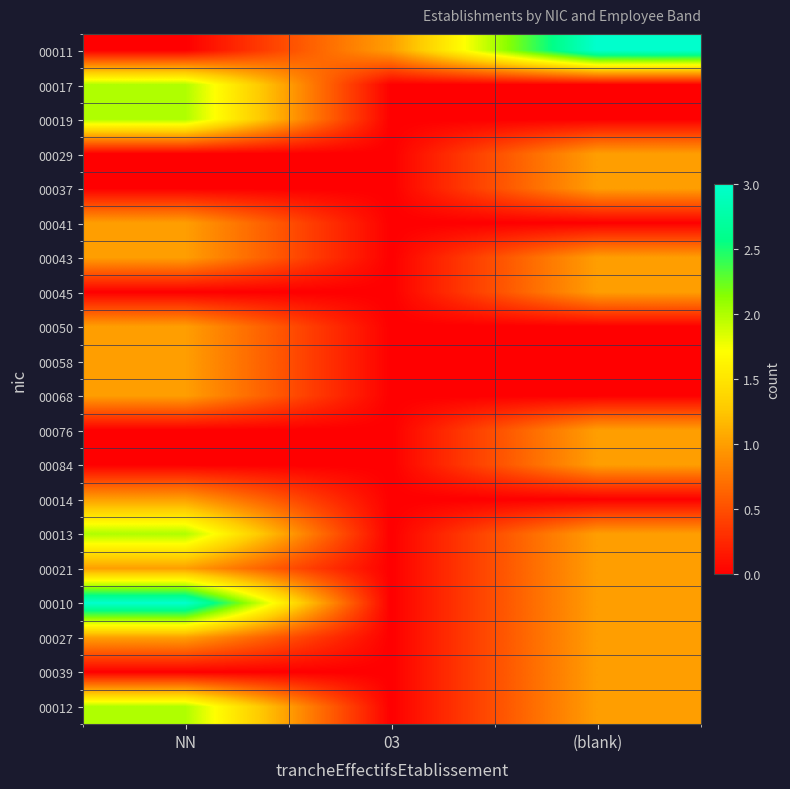

Rank the series at (blank) from highest to lowest value.

00011, 00029, 00037, 00043, 00045, 00076, 00084, 00013, 00021, 00010, 00027, 00039, 00012, 00017, 00019, 00041, 00050, 00058, 00068, 00014